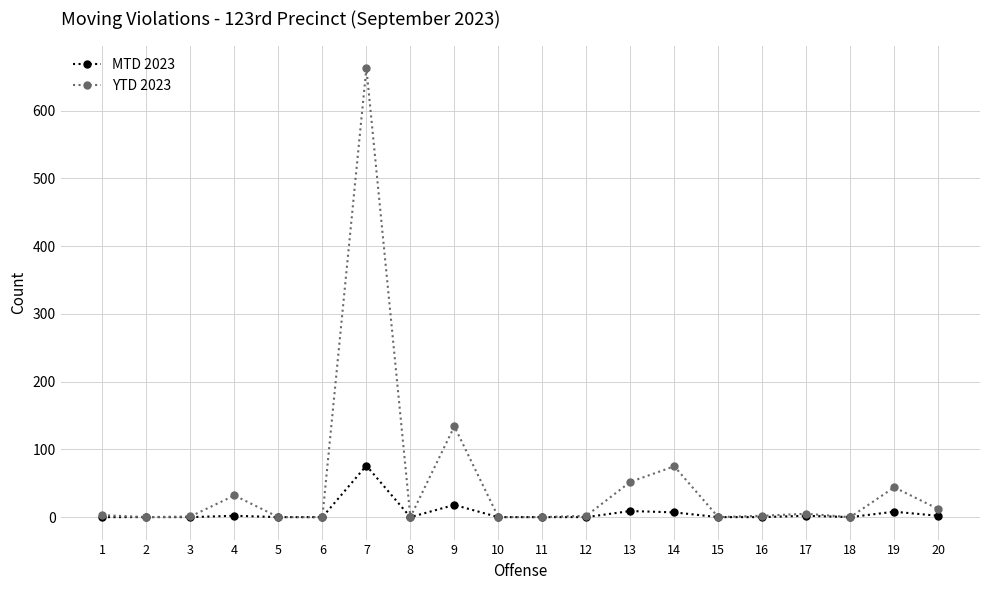

The value of MTD 2023 at 7 is 42. True or false?

False